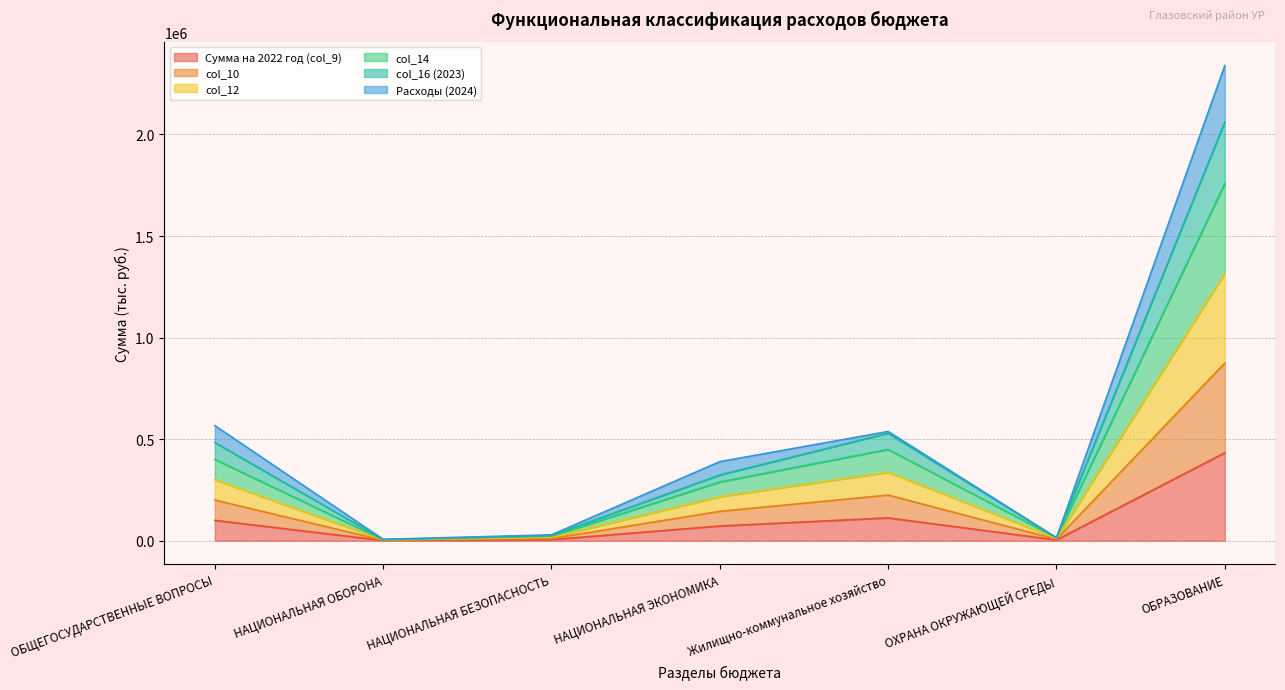

Does the chart have visible grid lines?

Yes